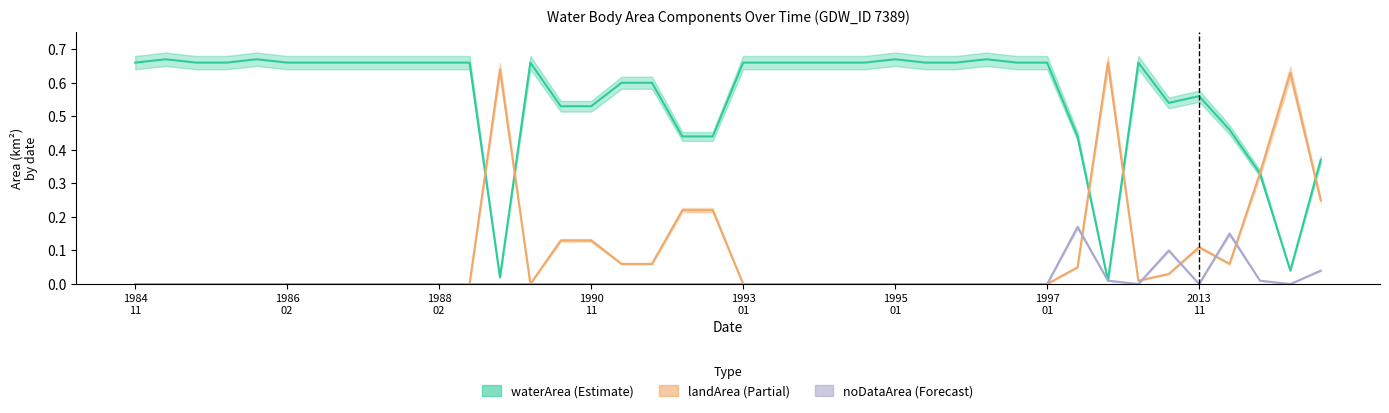

What is the average value of the landArea (Partial) series?

0.1